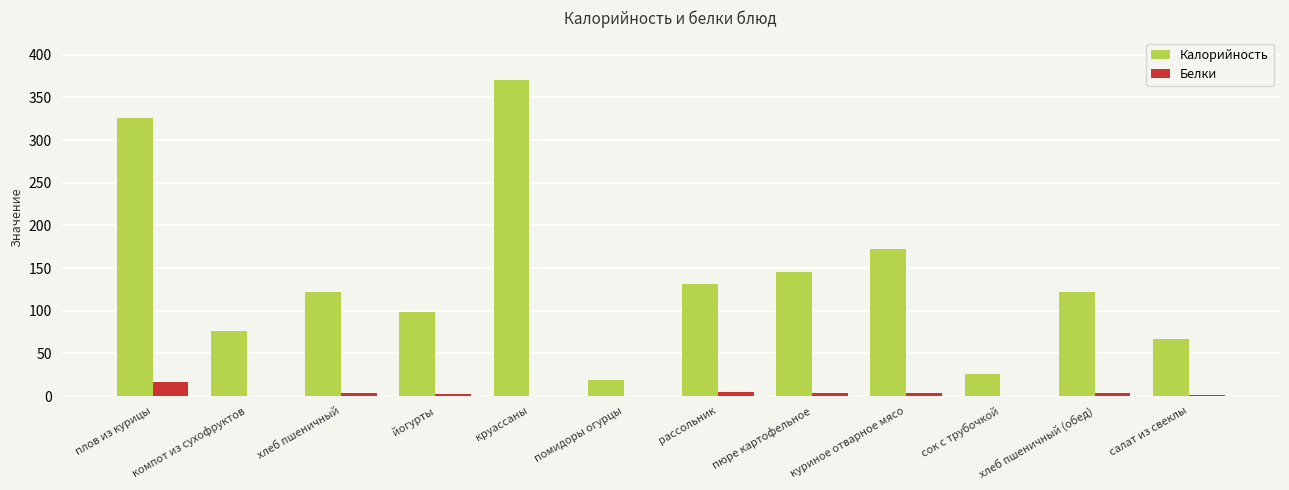

Does the chart contain stacked bars?

No